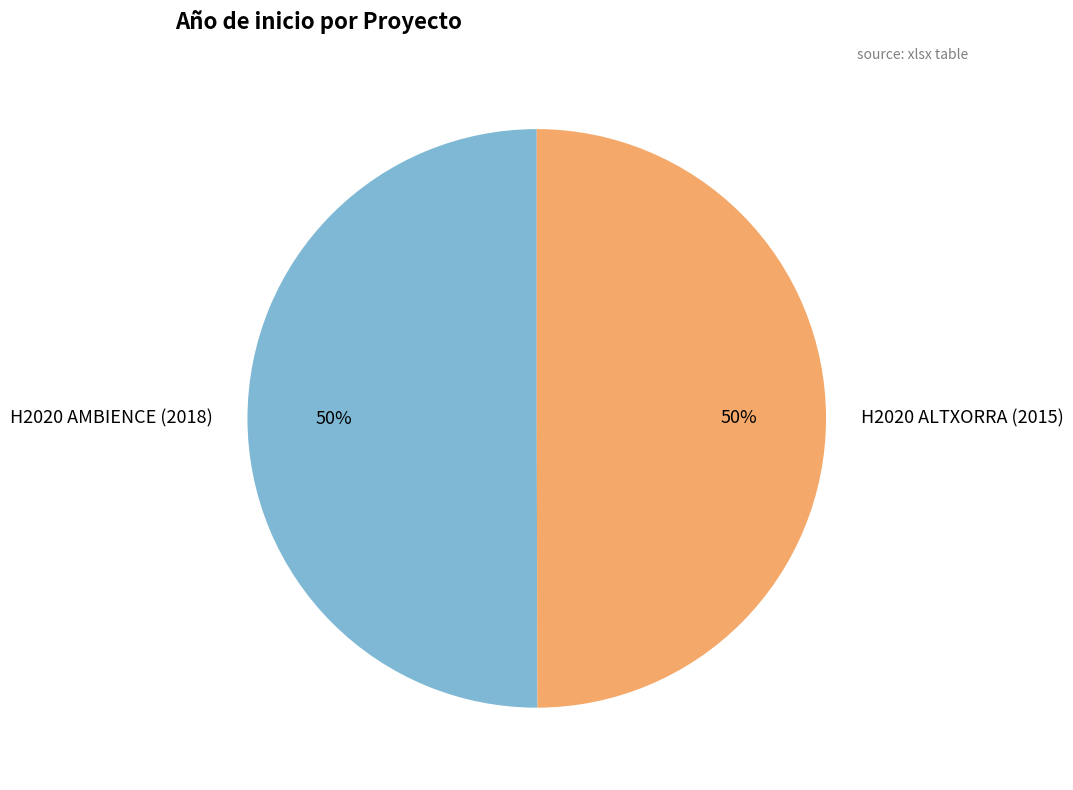

Approximately how many times larger is the value at H2020 AMBIENCE (2018) compared to H2020 ALTXORRA (2015)?

1.0